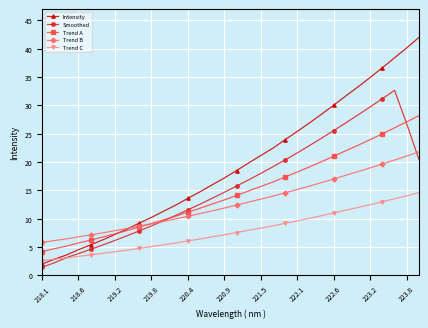

List the series in order of their peak value, lowest first.

Trend C, Trend B, Trend A, Smoothed, Intensity